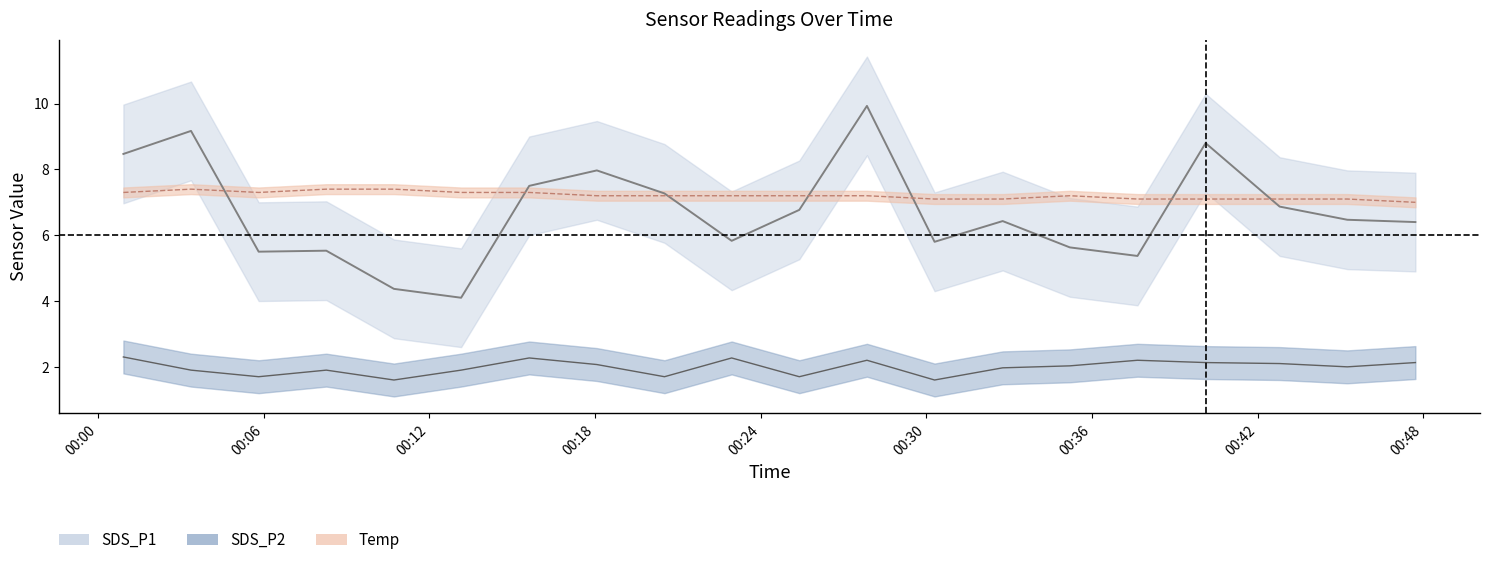

Where is the first local minimum for Temp?

2021/10/22 00:05:49